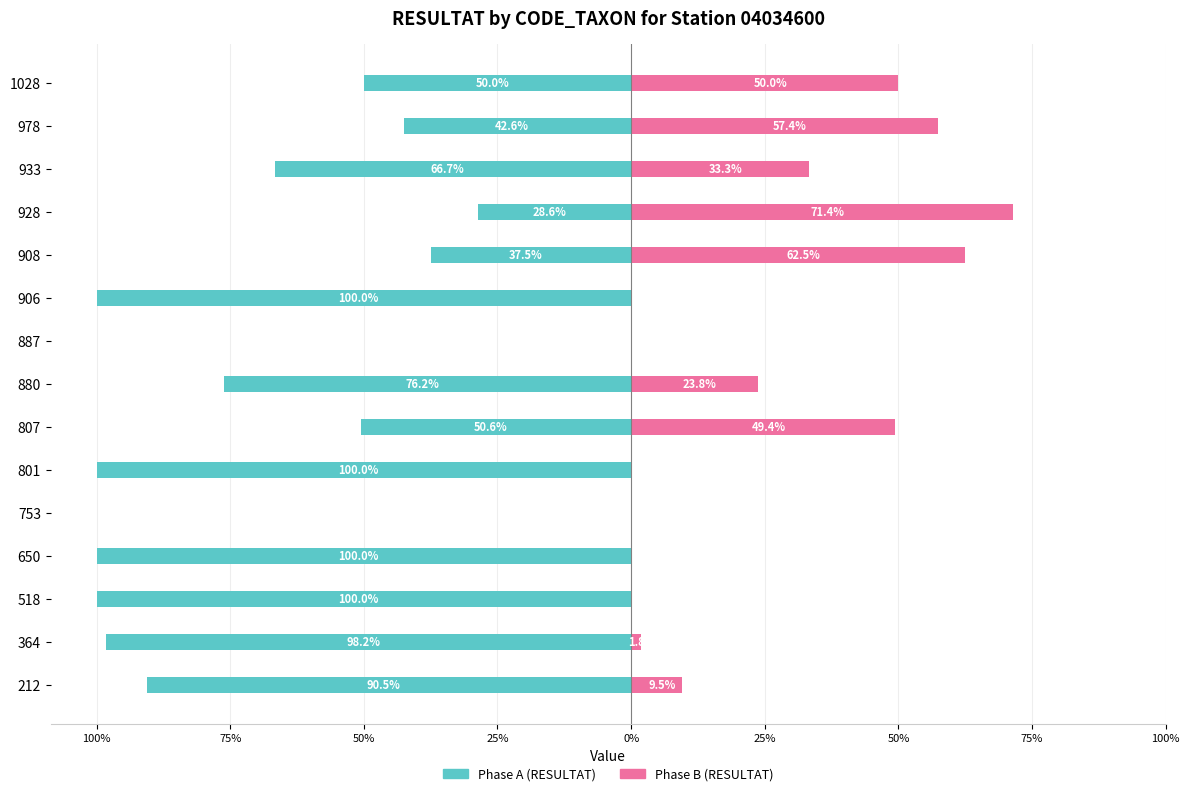

How many bars are there in each group?

2